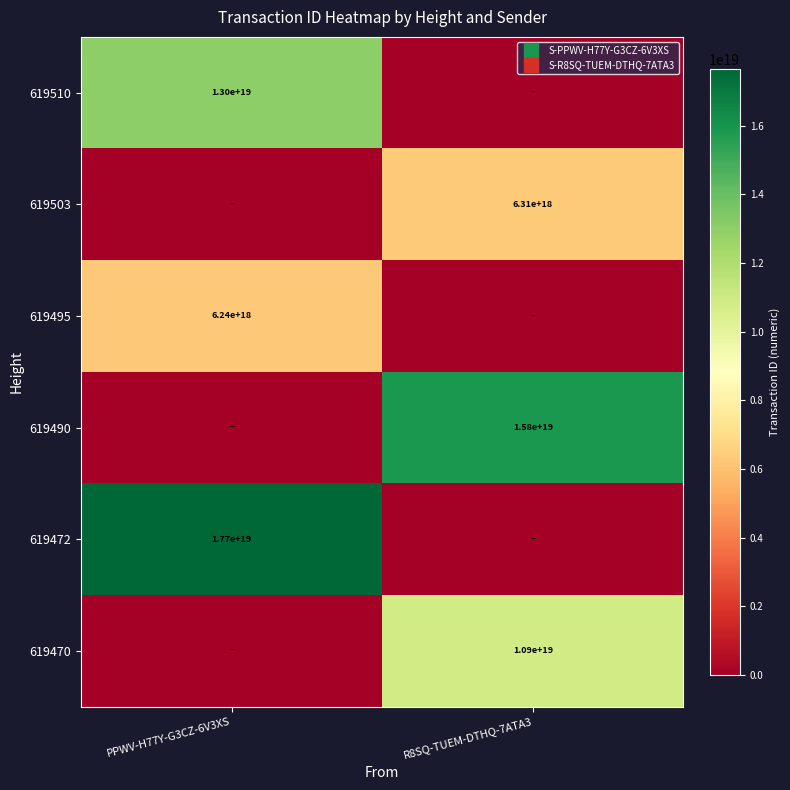

What is the difference between the maximum and minimum values in the 619472 series?

17662249111189825536